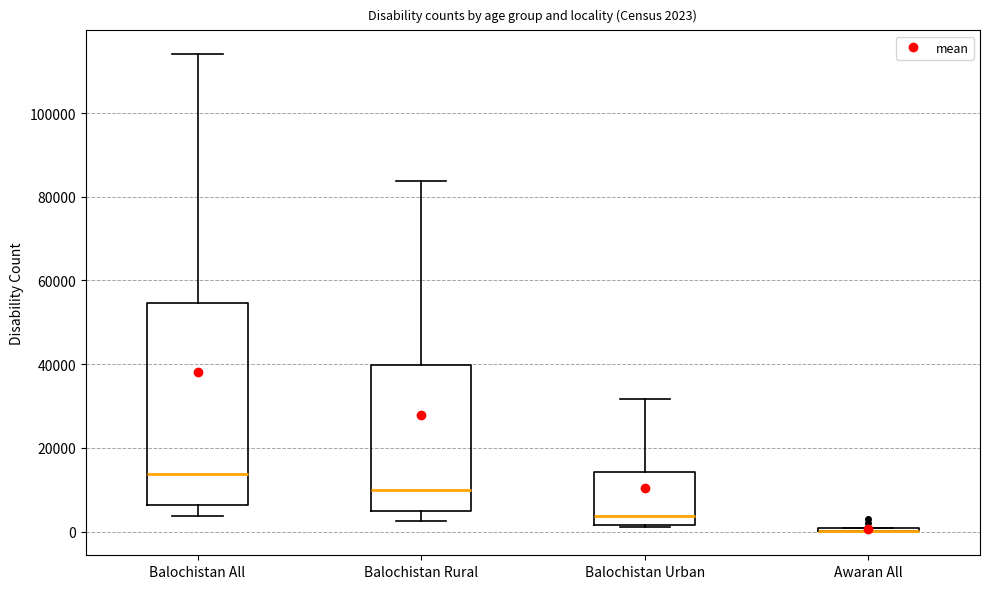

Comparing the boxes themselves (not the whiskers), which one is the tallest?

Balochistan All